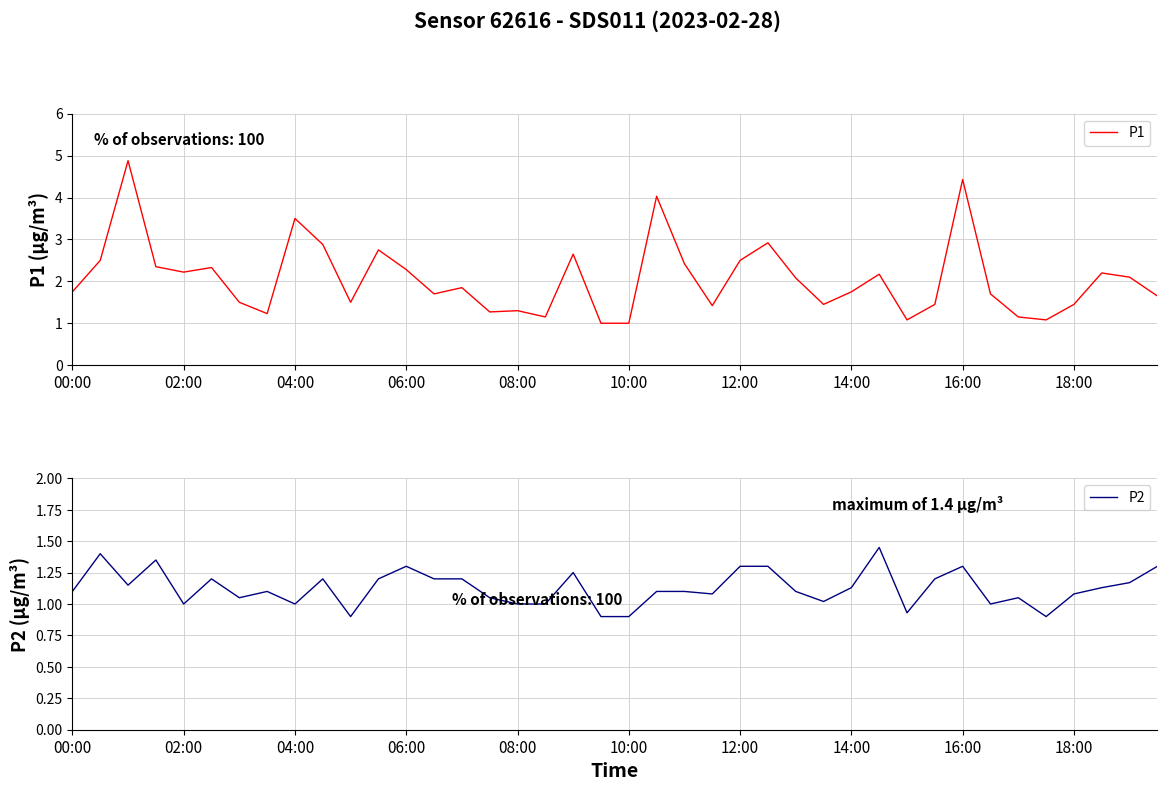

How many data points does each series have?

40